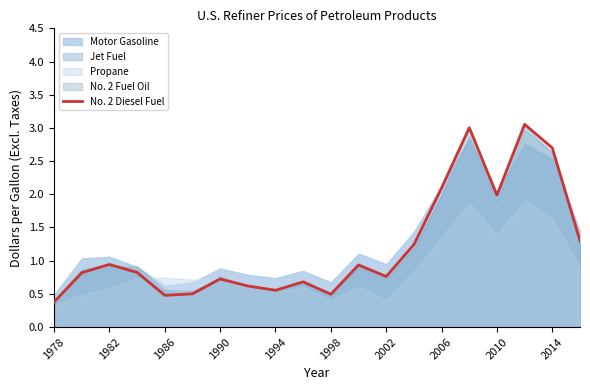

True or false: No. 2 Diesel Fuel has a value of 0.9 at 1982.

True